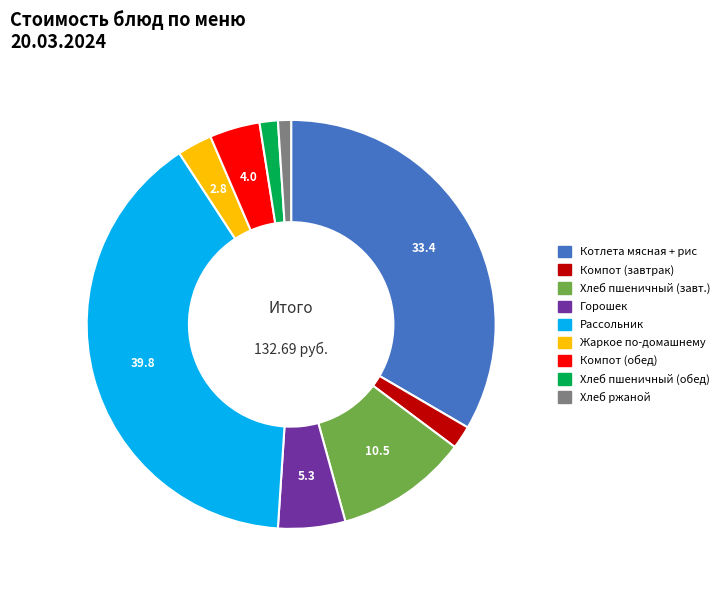

Is there any slice that represents more than half of the pie?

No